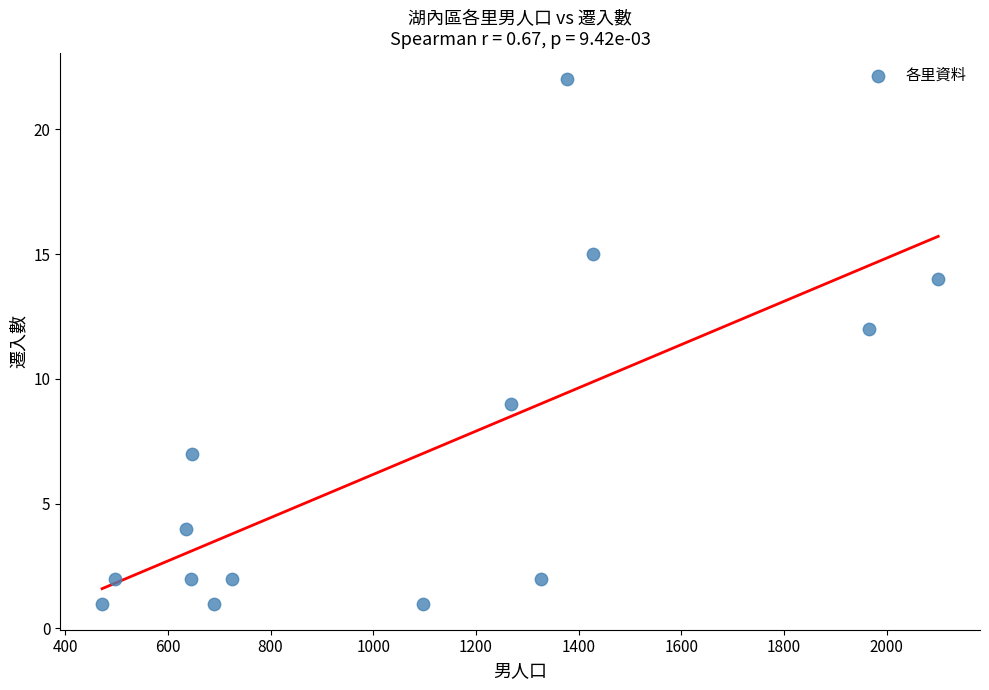

What Y value in the scatter plot is closest to 11?

12